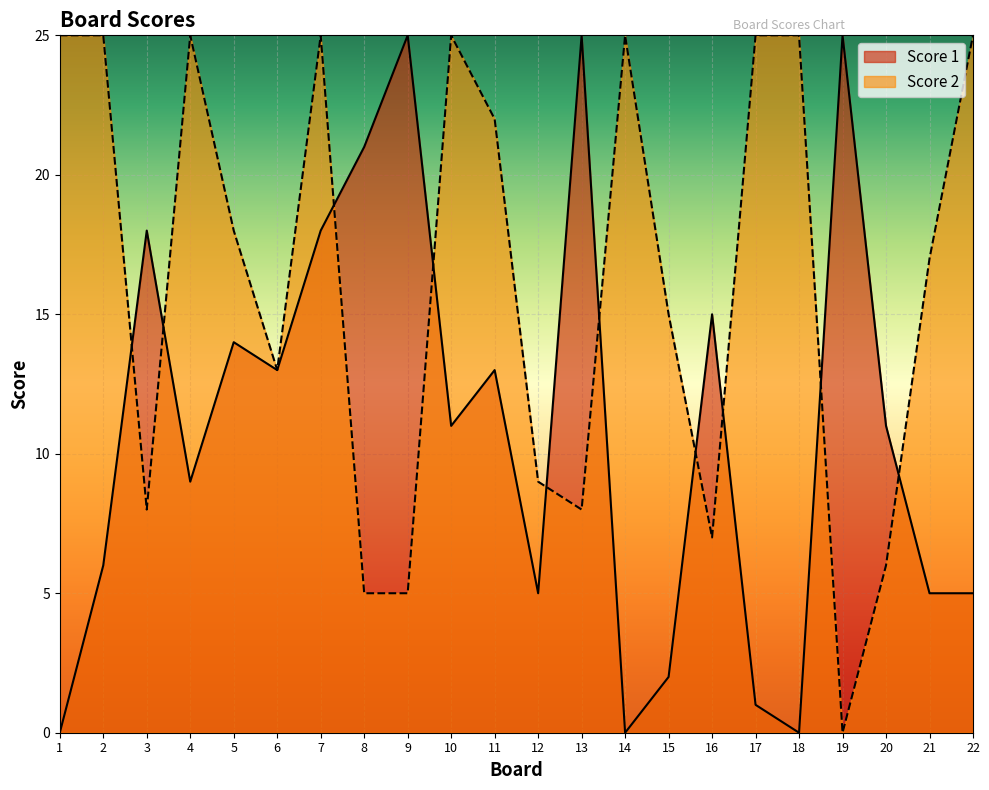

Reading left to right, what are all the values shown in this chart?

Score 1: 0	6	18	9	14	13	18	21	25	11	13	5	25	0	2	15	1	0	25	11	5	5
Score 2: 25	25	8	25	18	13	25	5	5	25	22	9	8	25	15	7	25	25	0	6	17	25